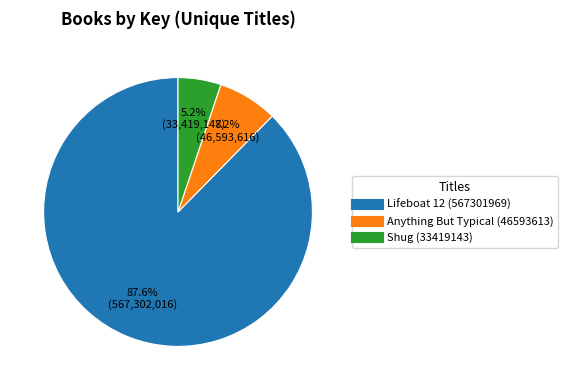

What is the largest slice in the pie chart?

Lifeboat 12 (567301969)